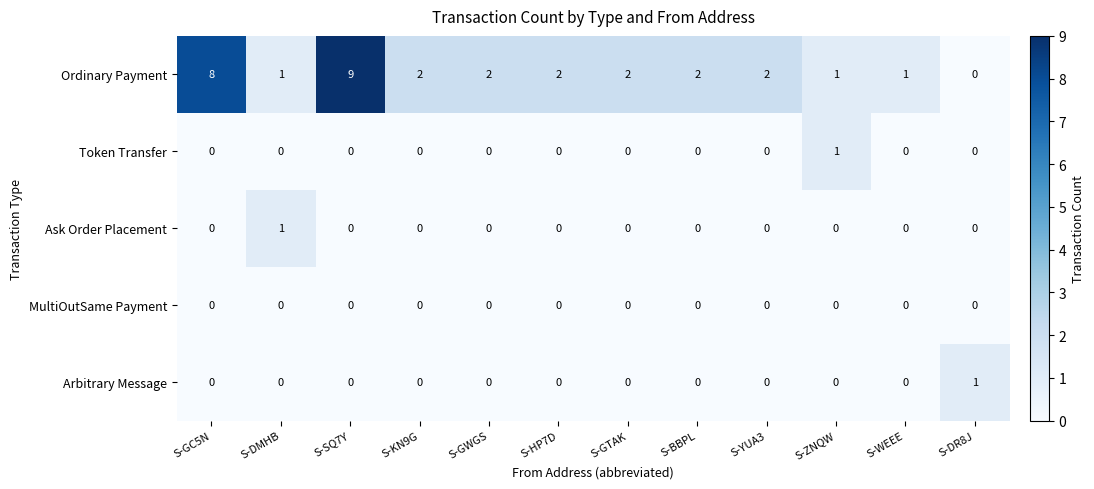

What is the sum of the Ordinary Payment values at S-GC5N and S-HP7D?

10